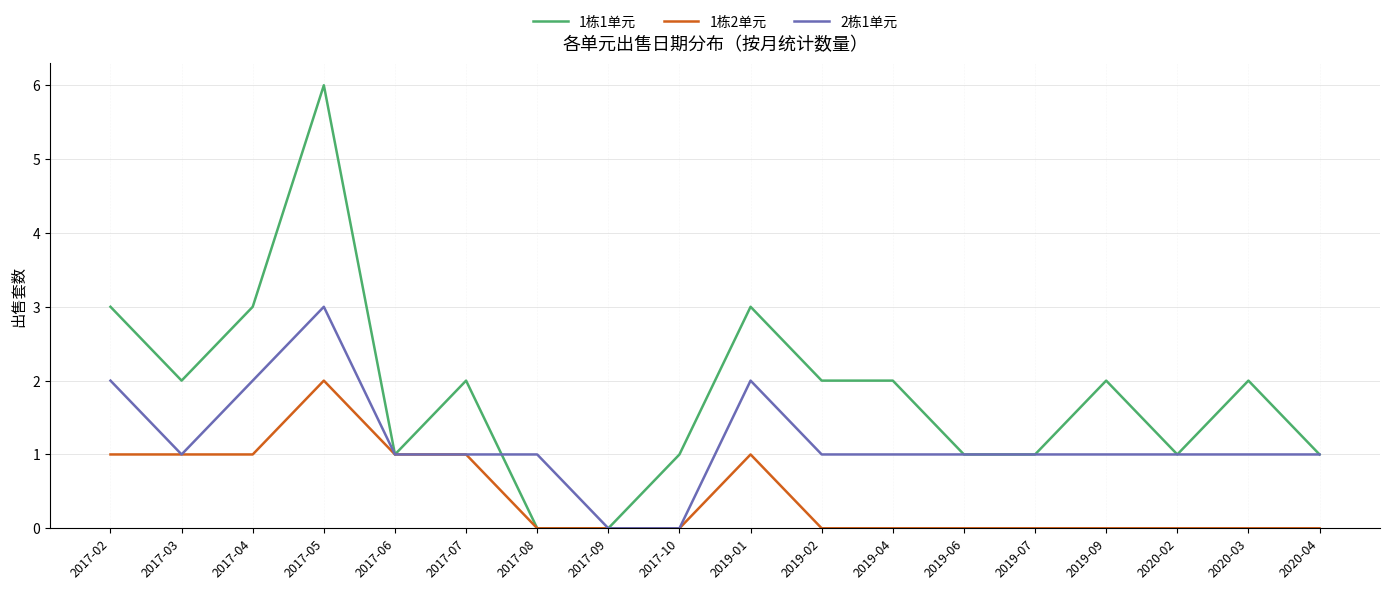

What position from the right is 2020-04?

1